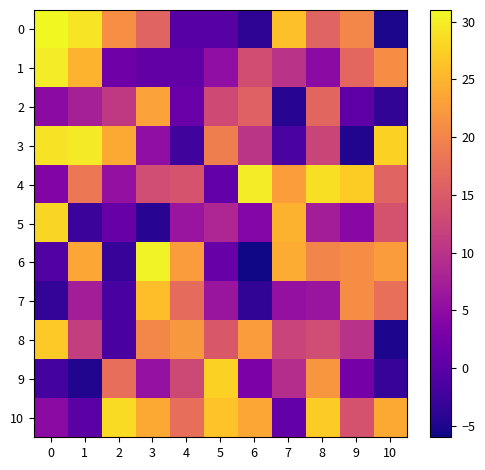

Reading left to right, transcribe all the data shown in this chart.

0: 0=42.0	1=29.2	2=21.1	3=16.2	4=-0.2	5=-0.2	6=-3.9	7=26.0	8=16.2	9=20.2	10=-5.2
1: 0=29.9	1=24.8	2=1.9	3=0.7	4=0.8	5=5.3	6=13.4	7=10.0	8=4.8	9=16.6	10=21.0
2: 0=4.8	1=7.6	2=10.9	3=23.1	4=1.4	5=13.0	6=15.9	7=-4.3	8=16.5	9=0.3	10=-3.6
3: 0=29.1	1=29.7	2=23.9	3=5.3	4=-2.4	5=19.3	6=10.3	7=-1.5	8=12.3	9=-4.7	10=27.6
4: 0=3.6	1=18.5	2=5.5	3=13.2	4=14.2	5=0.8	6=29.9	7=22.7	8=28.8	9=27.1	10=16.1
5: 0=28.1	1=-2.7	2=1.3	3=-4.3	4=6.0	5=8.4	6=4.0	7=24.7	8=7.2	9=4.4	10=14.1
6: 0=-0.8	1=23.7	2=-3.2	3=30.5	4=22.6	5=1.4	6=-5.8	7=24.2	8=20.2	9=21.0	10=22.5
7: 0=-3.3	1=7.3	2=-1.7	3=25.9	4=17.1	5=6.2	6=-3.6	7=5.5	8=6.0	9=21.0	10=17.6
8: 0=26.8	1=11.5	2=-1.6	3=20.4	4=22.1	5=14.8	6=22.5	7=12.3	8=13.3	9=9.8	10=-5.1
9: 0=-2.0	1=-4.8	2=17.5	3=5.6	4=12.8	5=27.6	6=3.2	7=9.2	8=22.0	9=2.5	10=-3.2
10: 0=4.7	1=-0.0	2=28.4	3=23.9	4=17.4	5=26.2	6=23.7	7=0.9	8=27.0	9=14.0	10=23.9